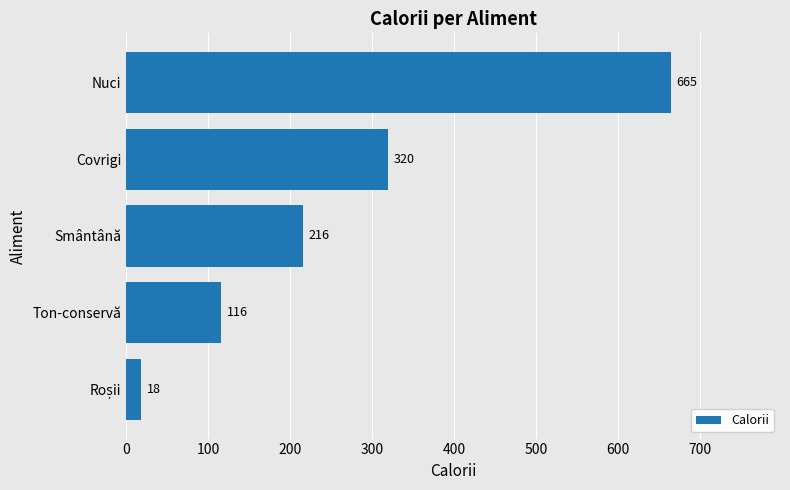

How many values are below 216?

2